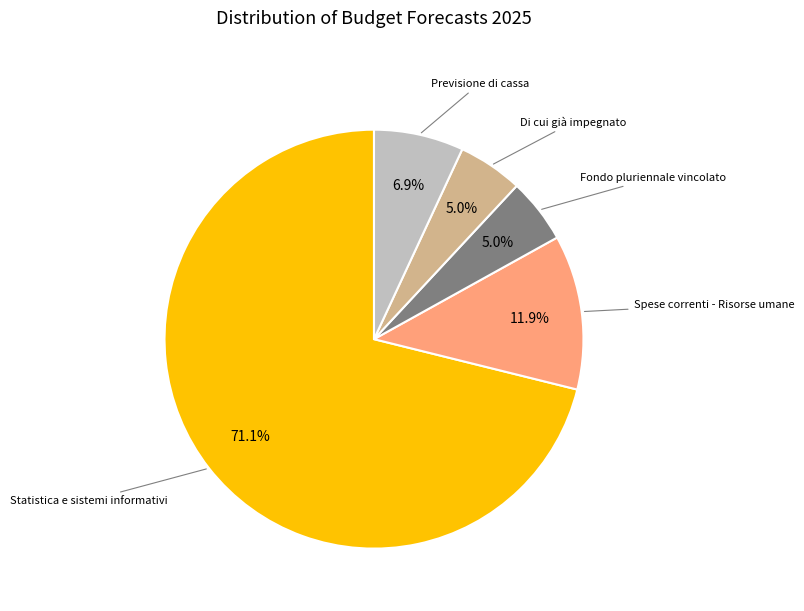

Is there a majority slice in this chart?

Yes